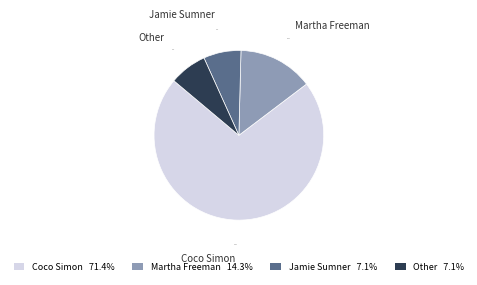

Do Coco Simon and Martha Freeman together represent more than half of the pie?

Yes